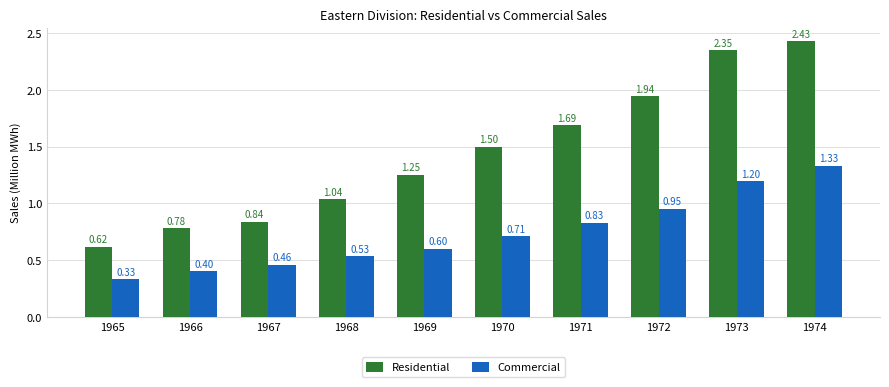

Which series changed the most between 1965 and 1966?

Residential